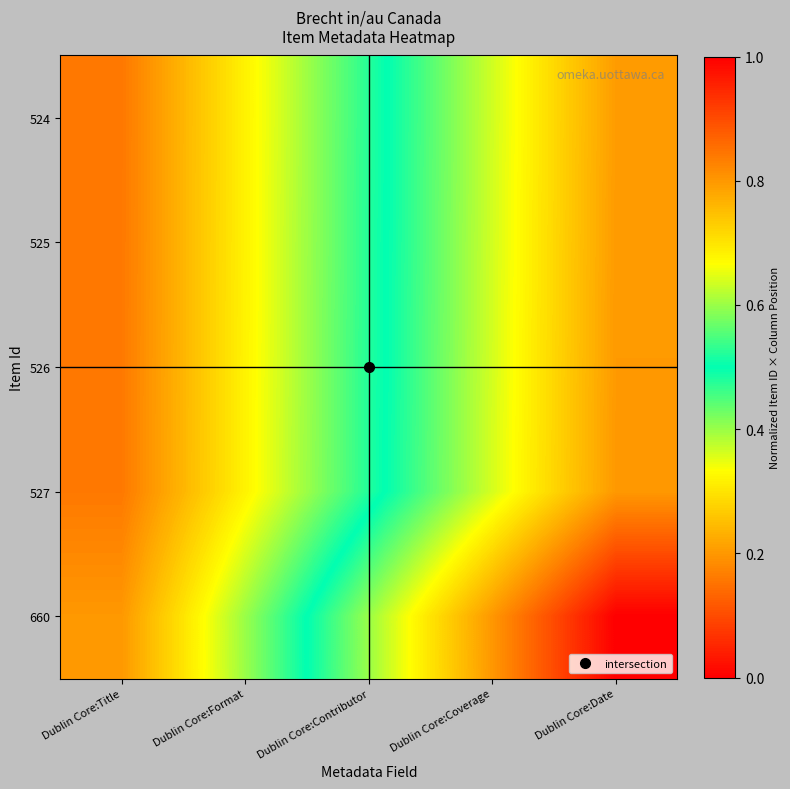

At which category is the sum across all series the highest?

Dublin Core:Date